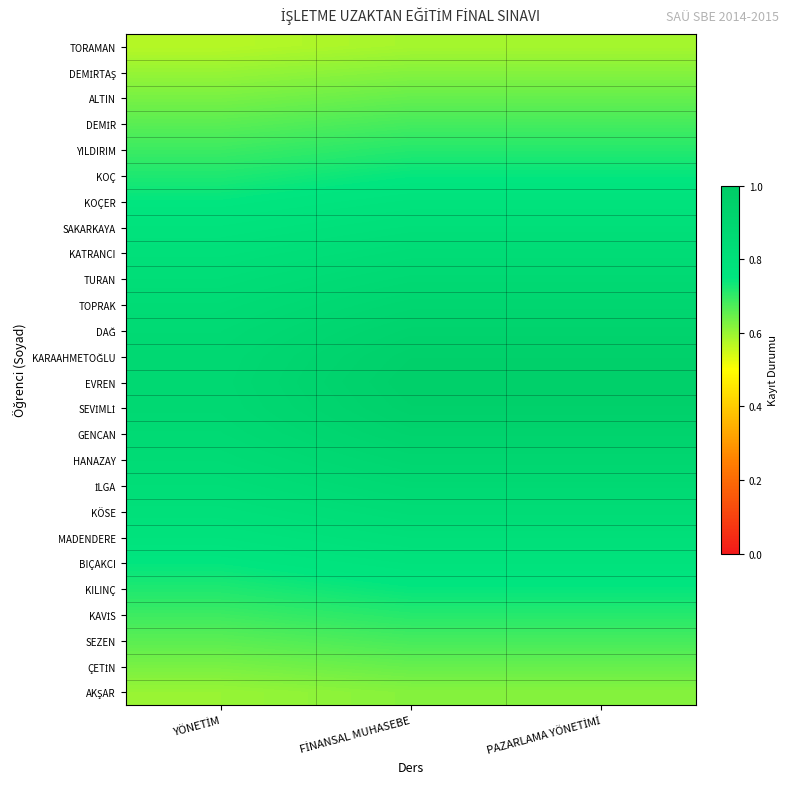

Which series has the largest total across all categories?

EVREN